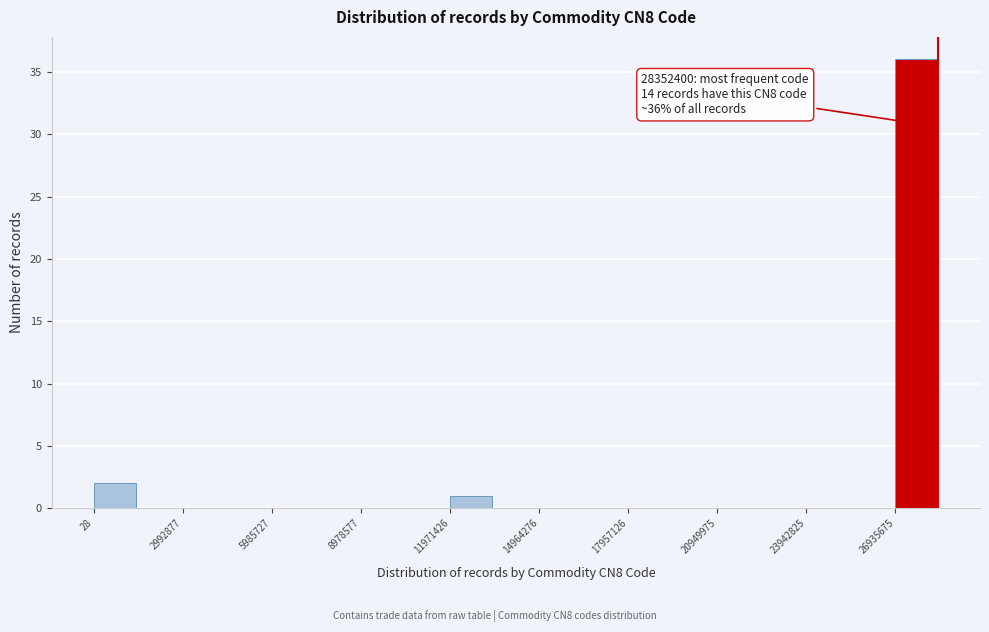

Around what value on the x-axis is the tallest bar? Give the approximate position of its centre, as read against the axis.

27500000